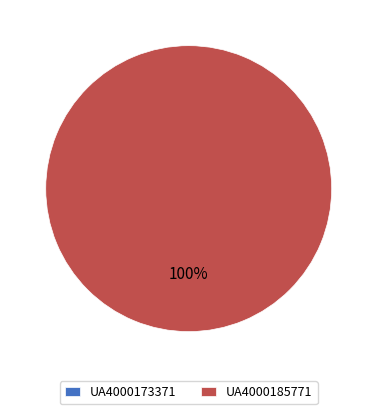

What is the majority slice?

UA4000185771